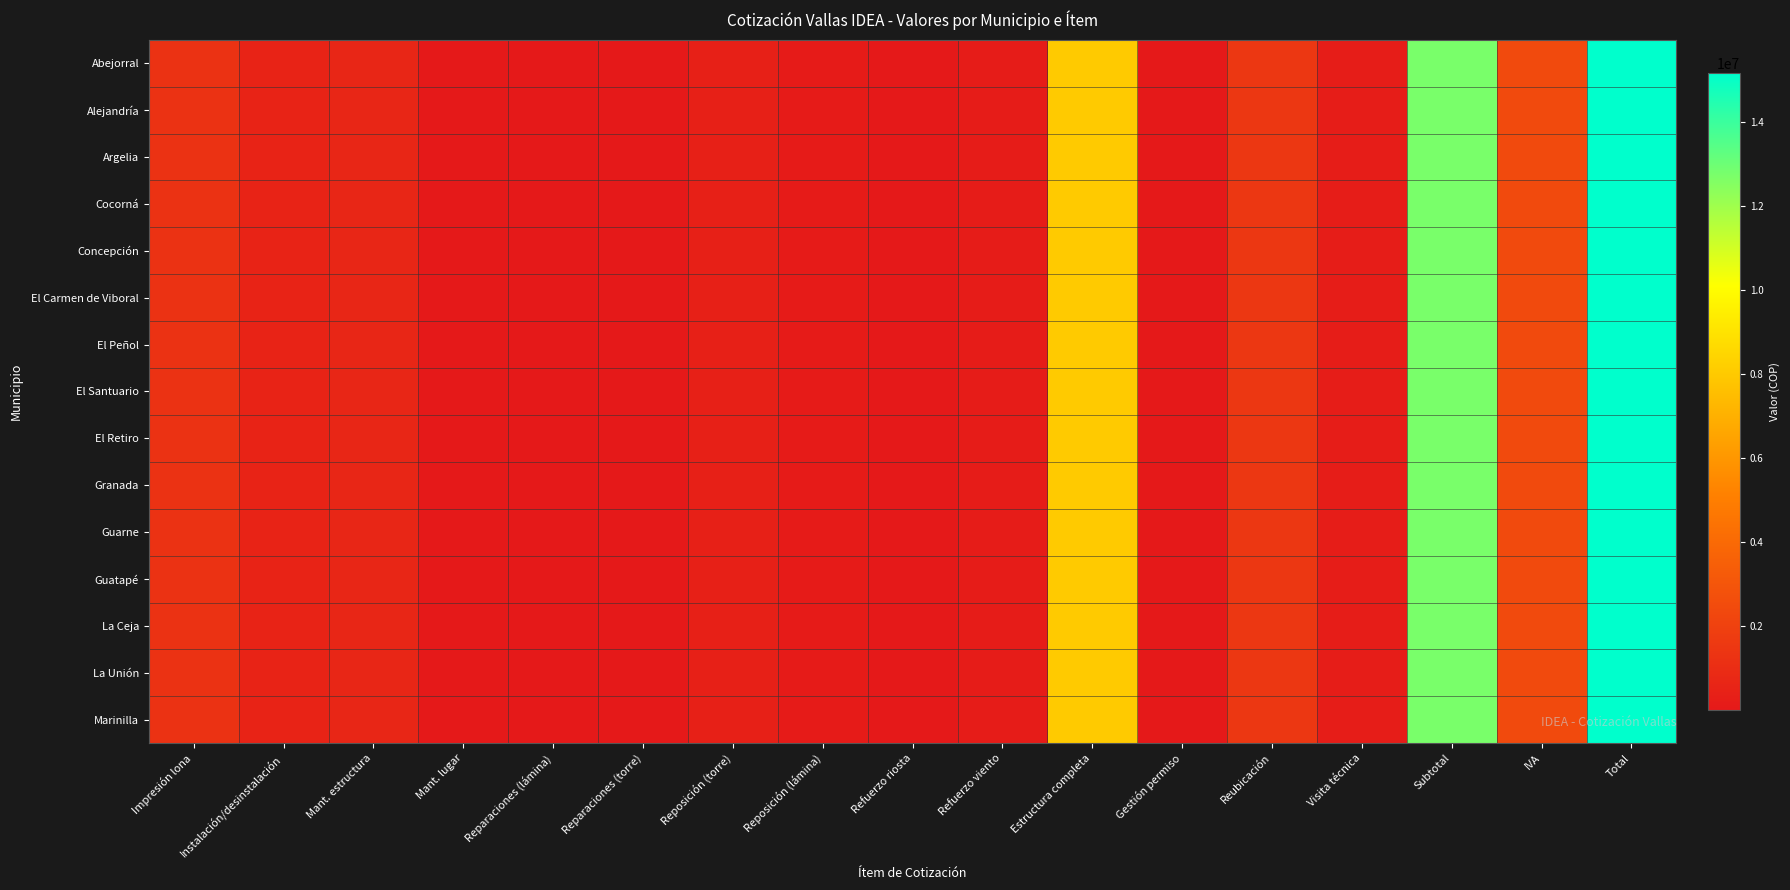

What is the maximum value shown in the chart?

15161195